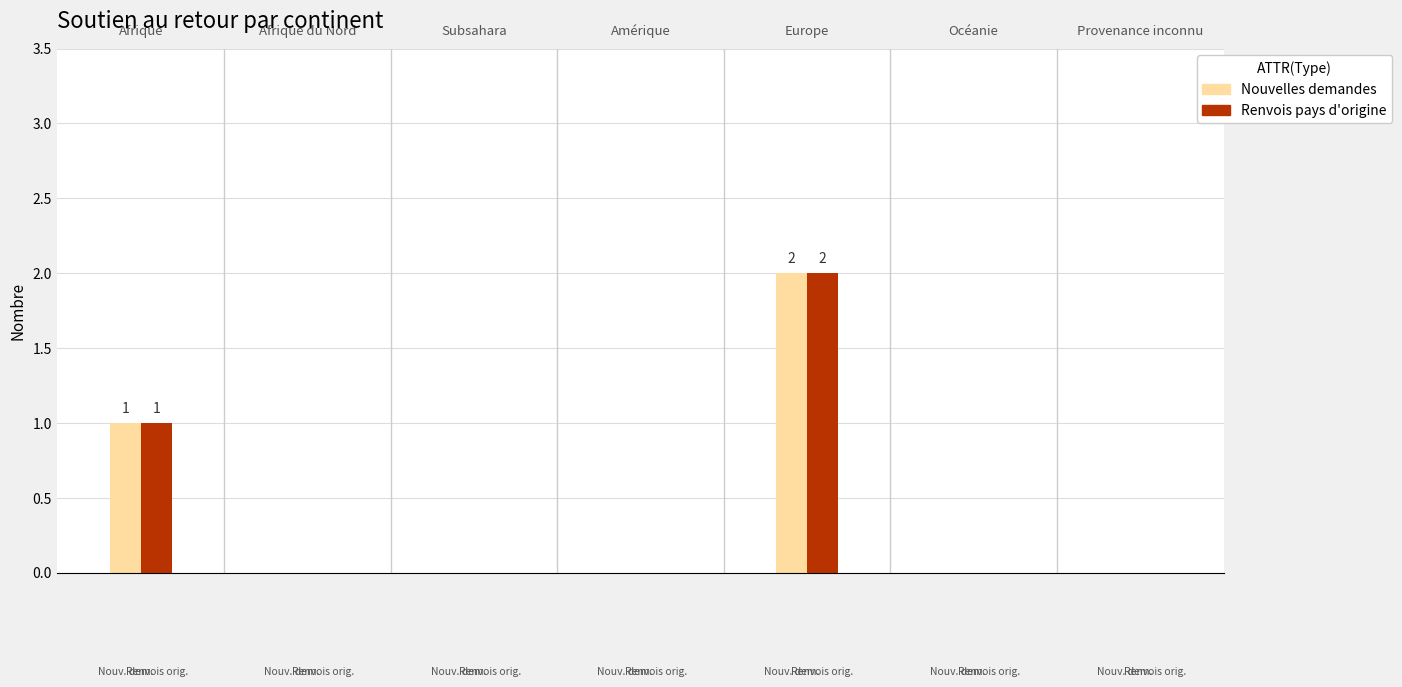

What is the sum of all Renvois pays d'origine values?

3